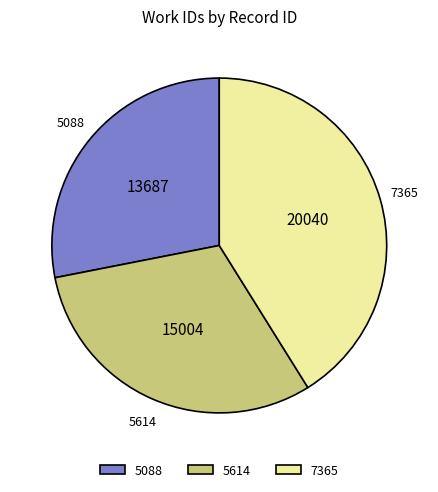

Does 5088 represent more than half of the total?

No